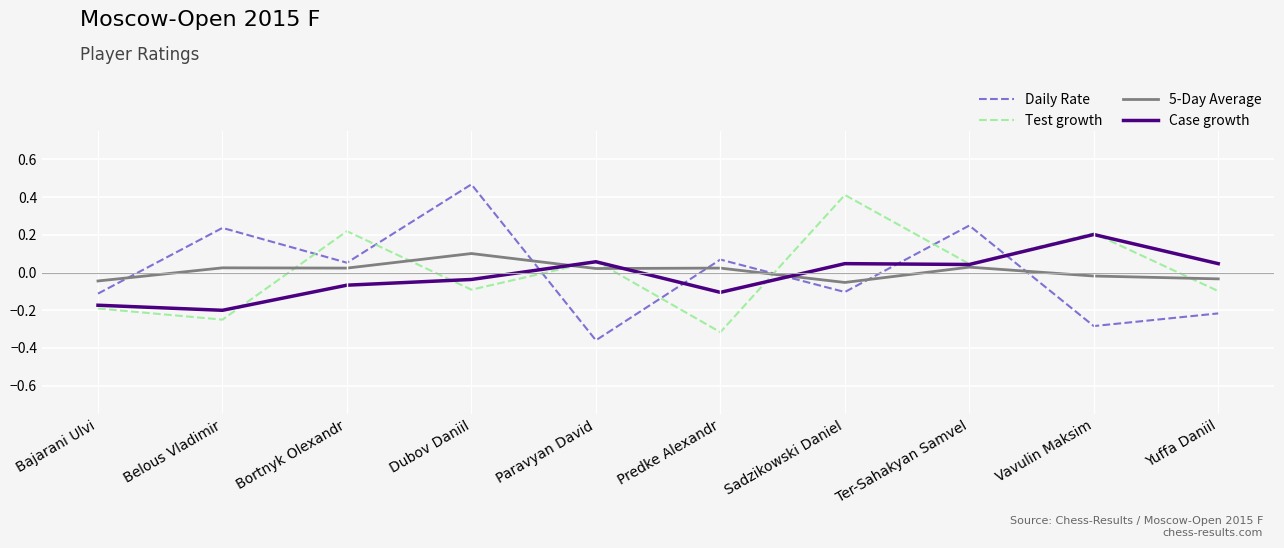

At which category does the chart reach its minimum across all series?

Paravyan David